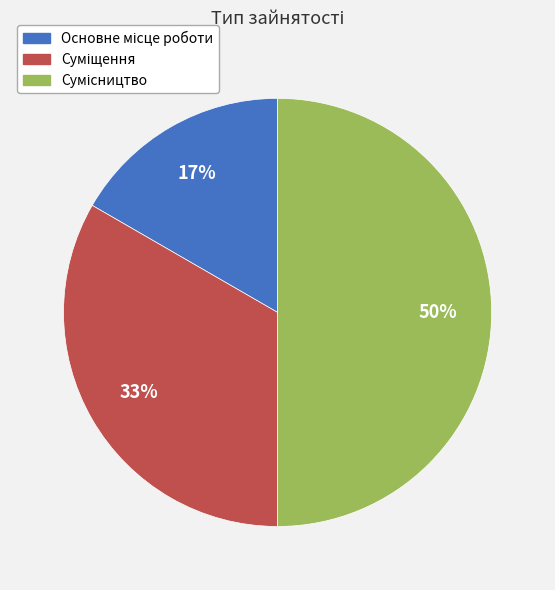

Count the number of slices in the pie.

3